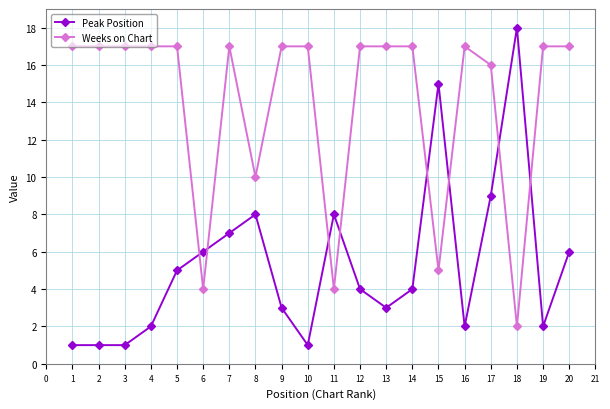

Count the number of data series in this chart.

2